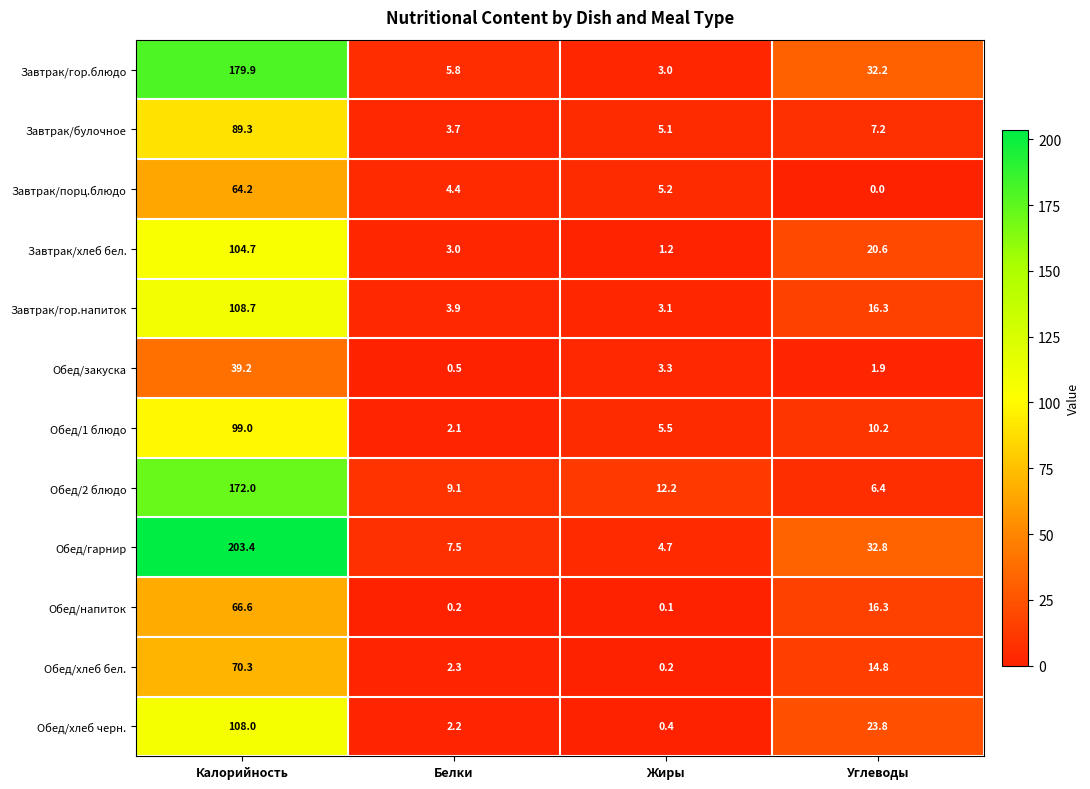

The value of Обед/1 блюдо at Жиры is 5.5. True or false?

True